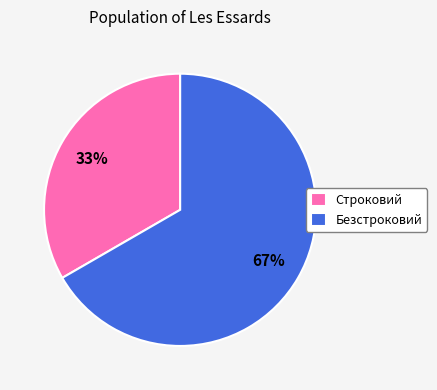

To the nearest percent, what percentage of the pie is Безстроковий?

67%